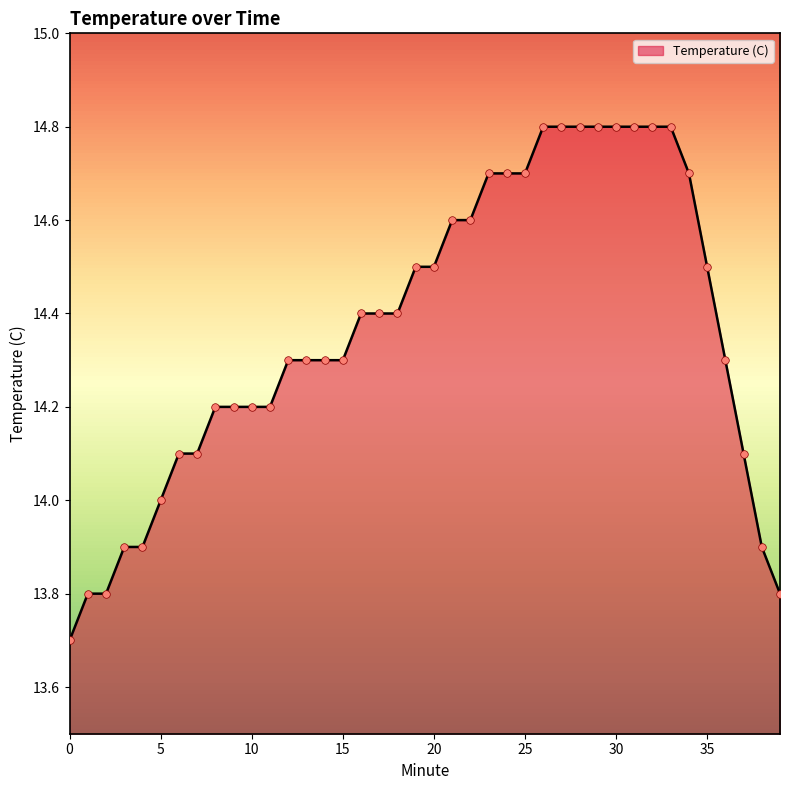

What is the smallest value displayed?

13.7